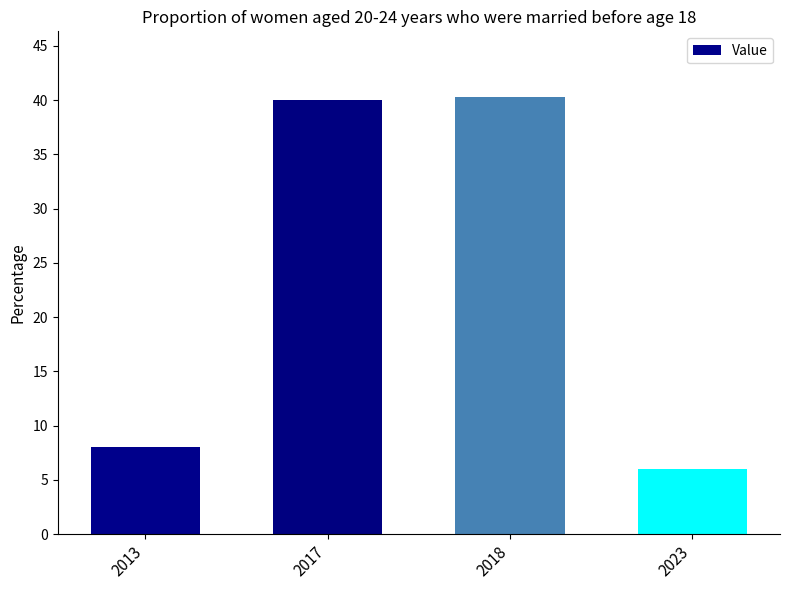

What is the change in value from 2013 to 2018?

+32.3